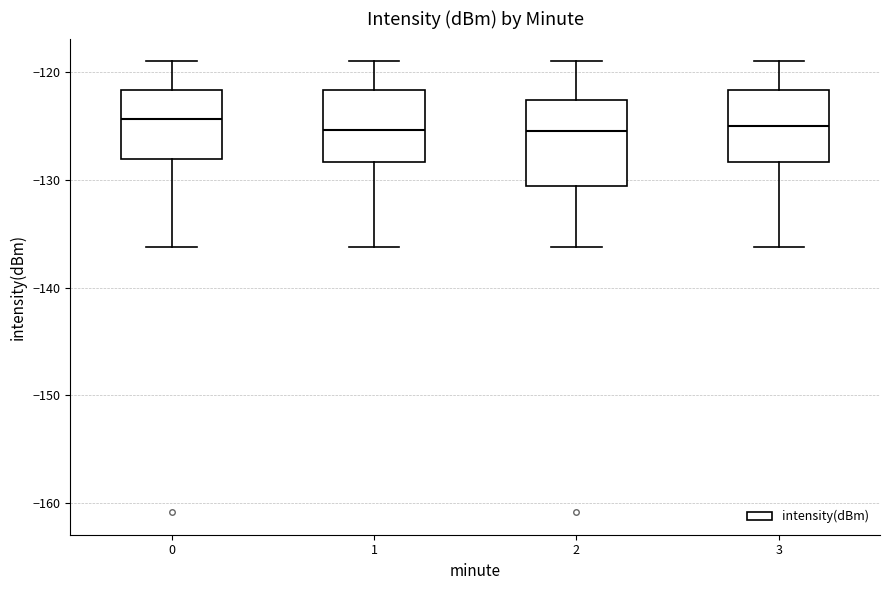

Reading left to right, transcribe this box plot: for each box, give where its median line is, the range the box spans, and where its two whiskers end, as read against the y-axis. The values are not printed on the chart, so give them approximately, as read against the axis.

0: median -124, box -128 to -122, whiskers -136 to -119
1: median -125, box -128 to -122, whiskers -136 to -119
2: median -126, box -131 to -123, whiskers -136 to -119
3: median -125, box -128 to -122, whiskers -136 to -119